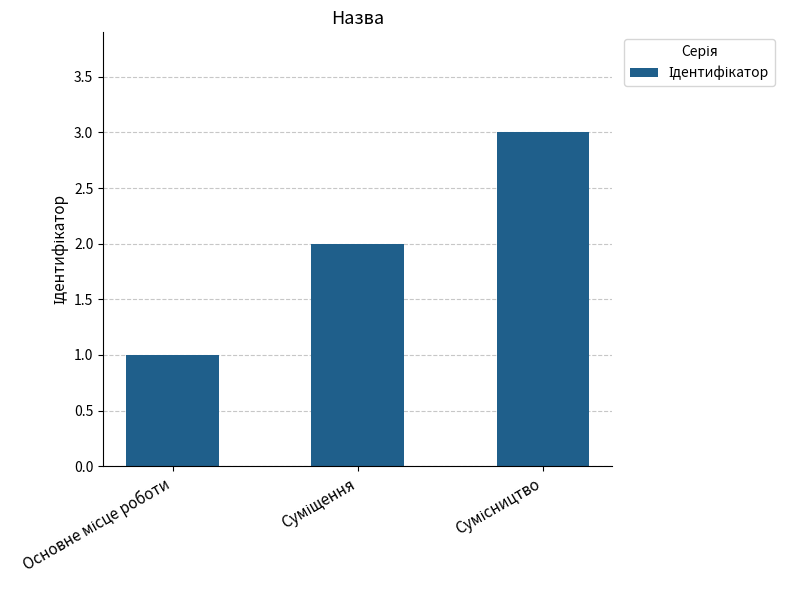

What is the greatest value displayed?

3